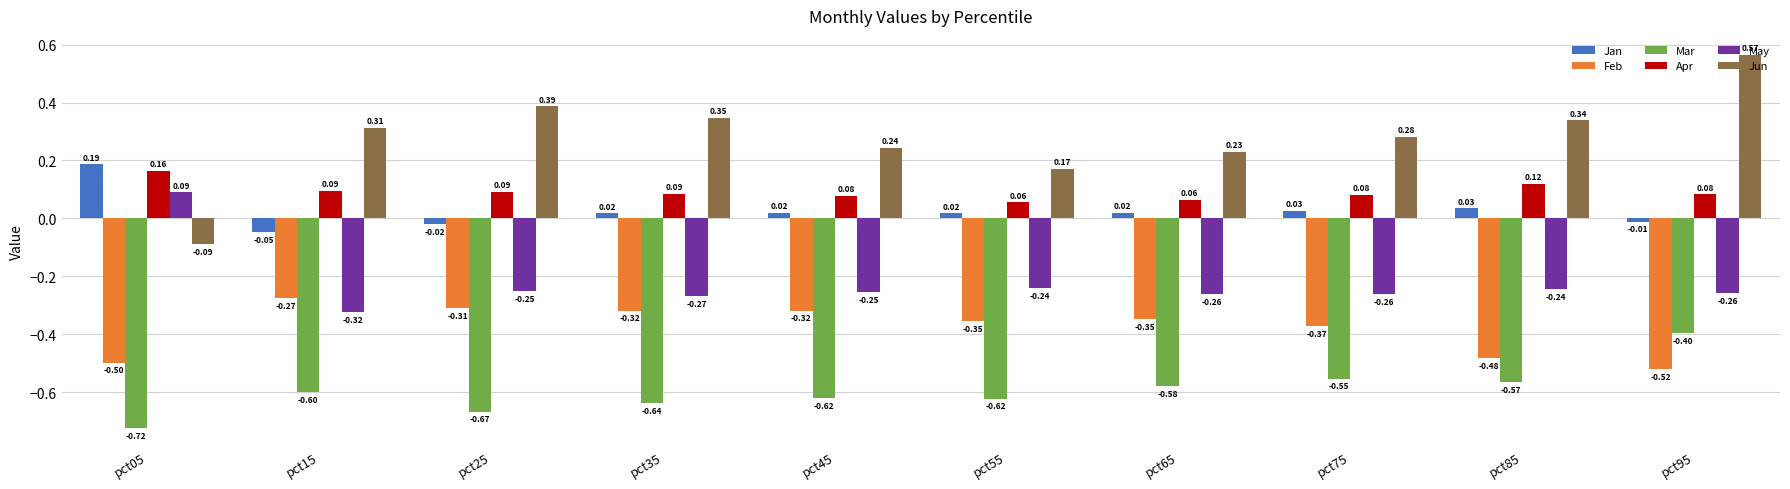

What is the value of the Mar bar at the 8th from the left?

-0.6